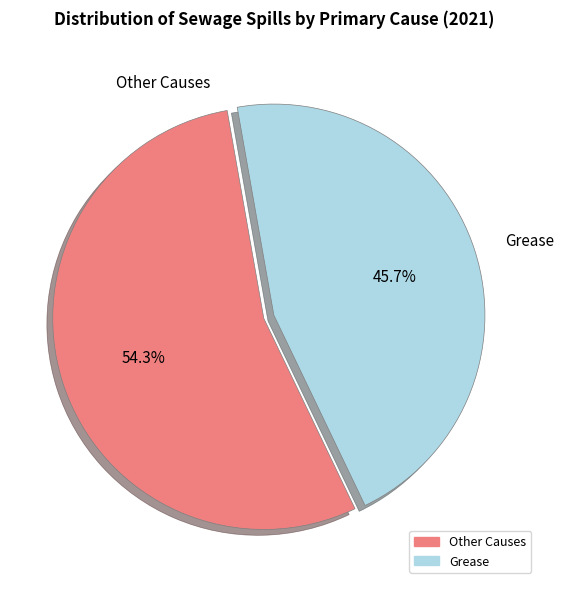

Does Other Causes account for over 50% of the chart?

Yes